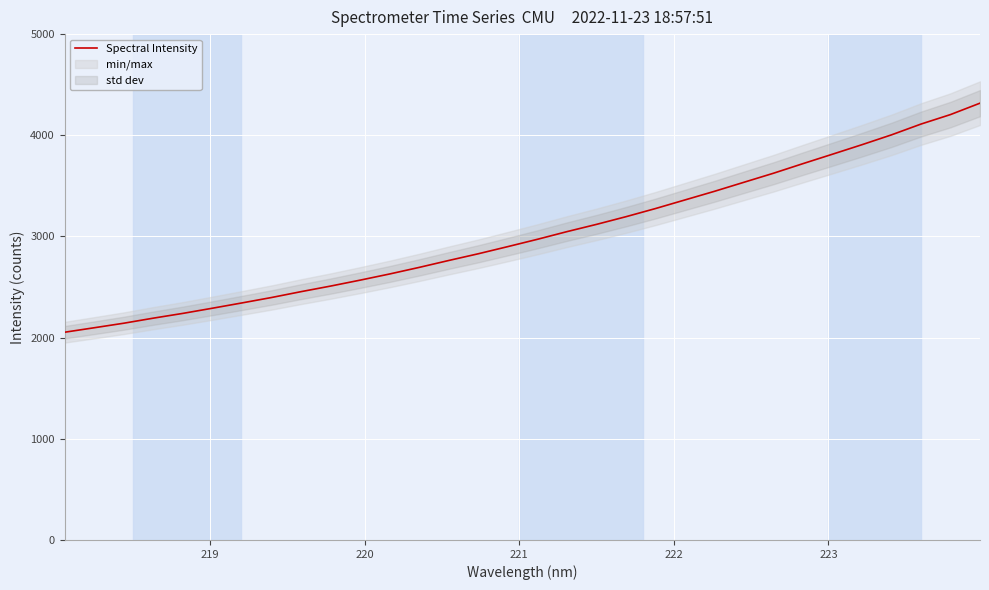

Count the number of values greater than 2971.

16